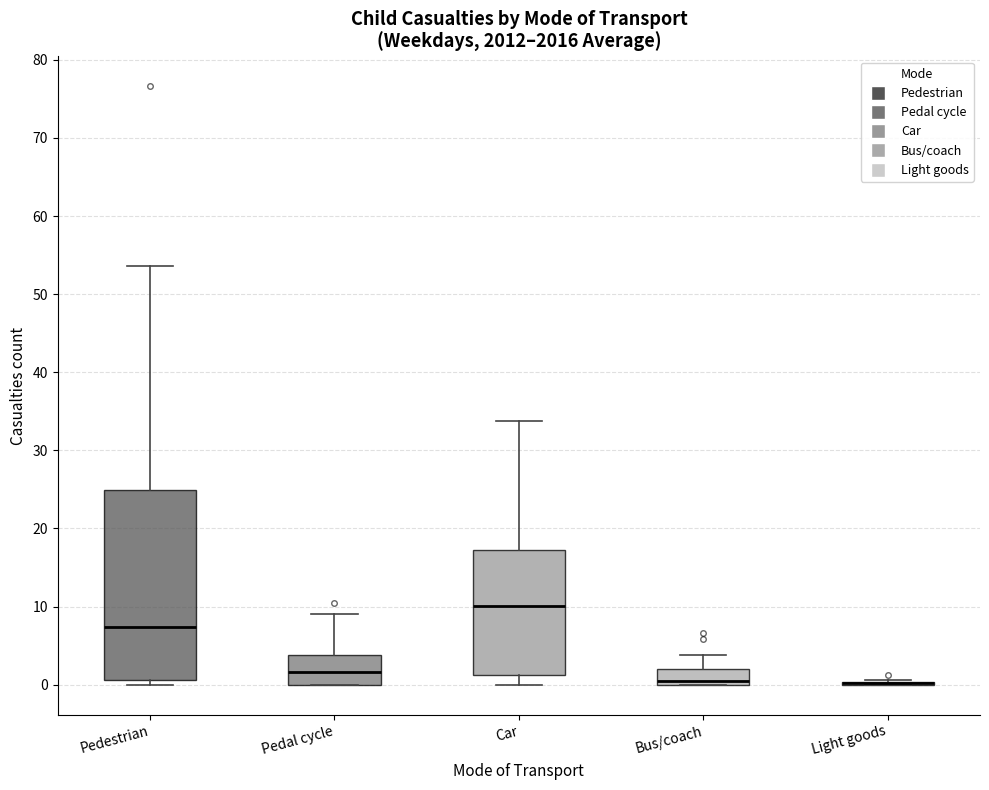

Comparing the boxes themselves (not the whiskers), which one is the tallest?

Pedestrian